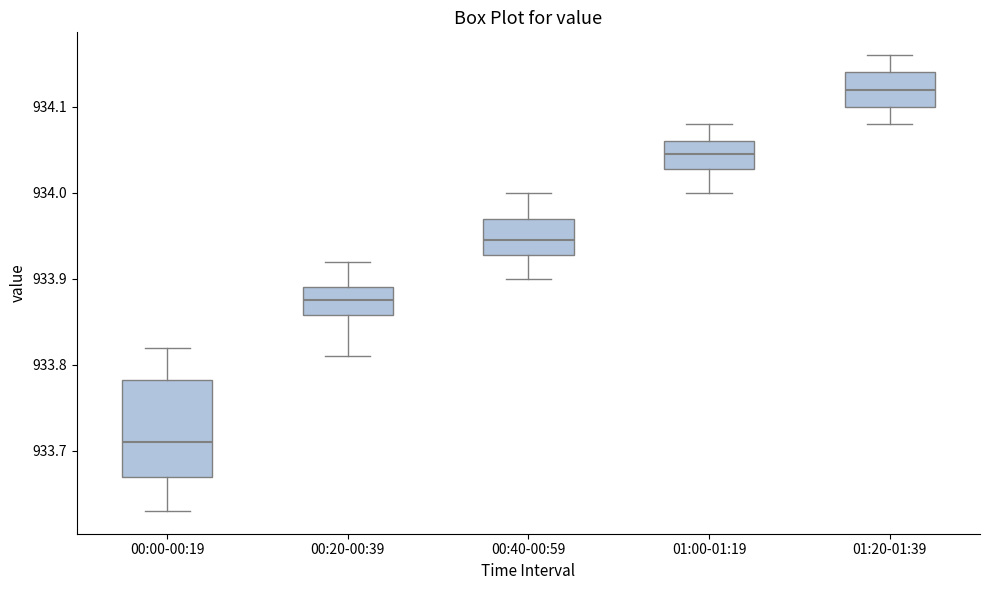

Where is the upper edge of the box for 00:00-00:19 on the y-axis? The values are not printed on the chart, so give them approximately, as read against the axis.

933.78